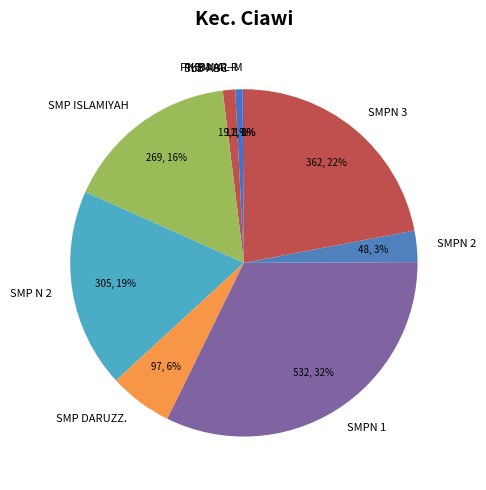

Combined, do SMP ISLAMIYAH and SMPN 2 account for over 50%?

No